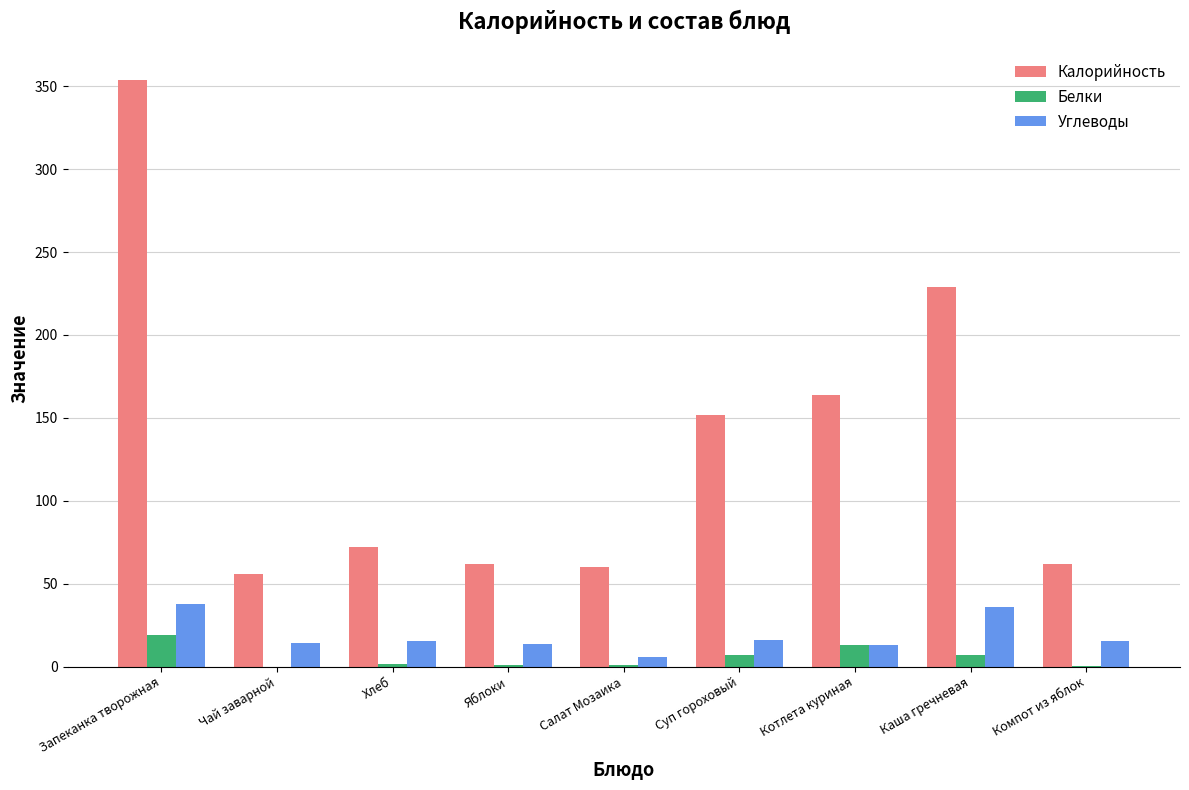

What value does the Углеводы series have at Чай заварной?

14.0